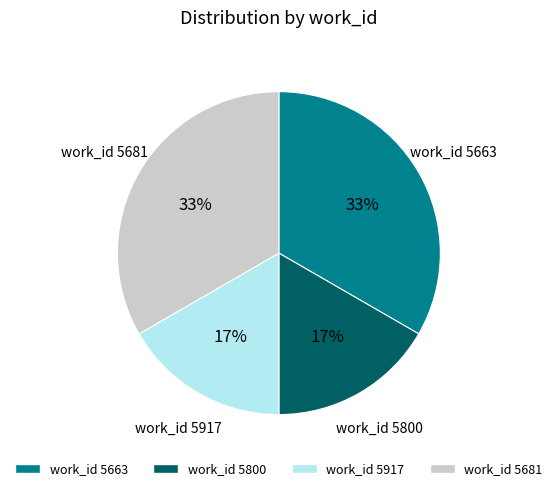

To the nearest percent, what is the average slice percentage?

25%